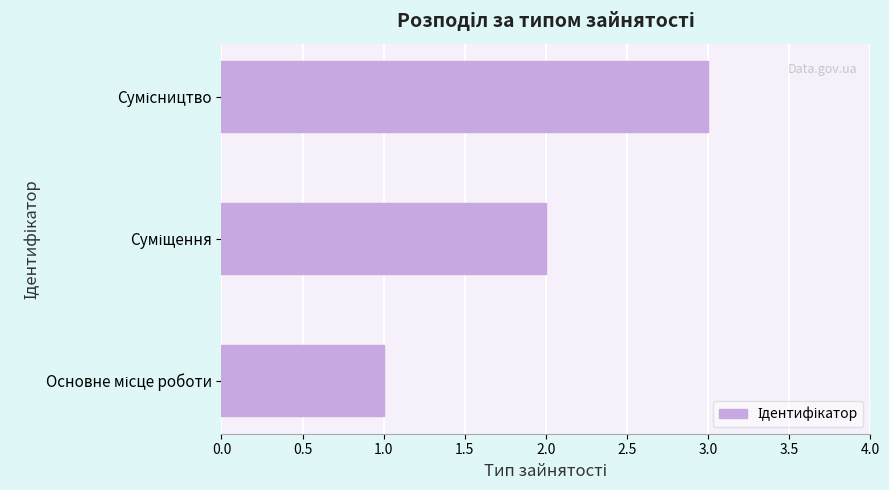

What is the sum of all values?

6